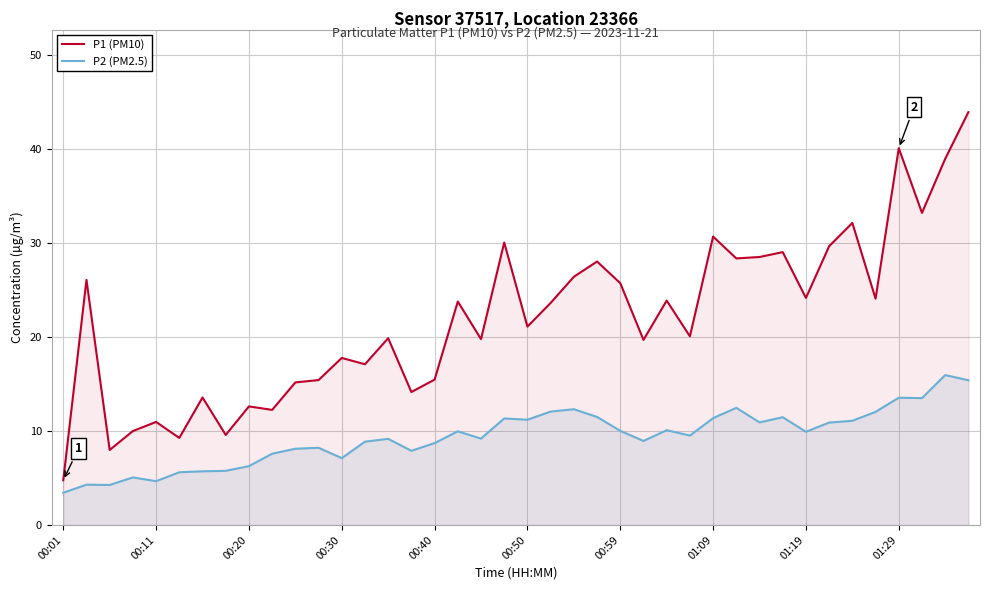

True or false: P1 (PM10) and P2 (PM2.5) intersect in this chart.

False